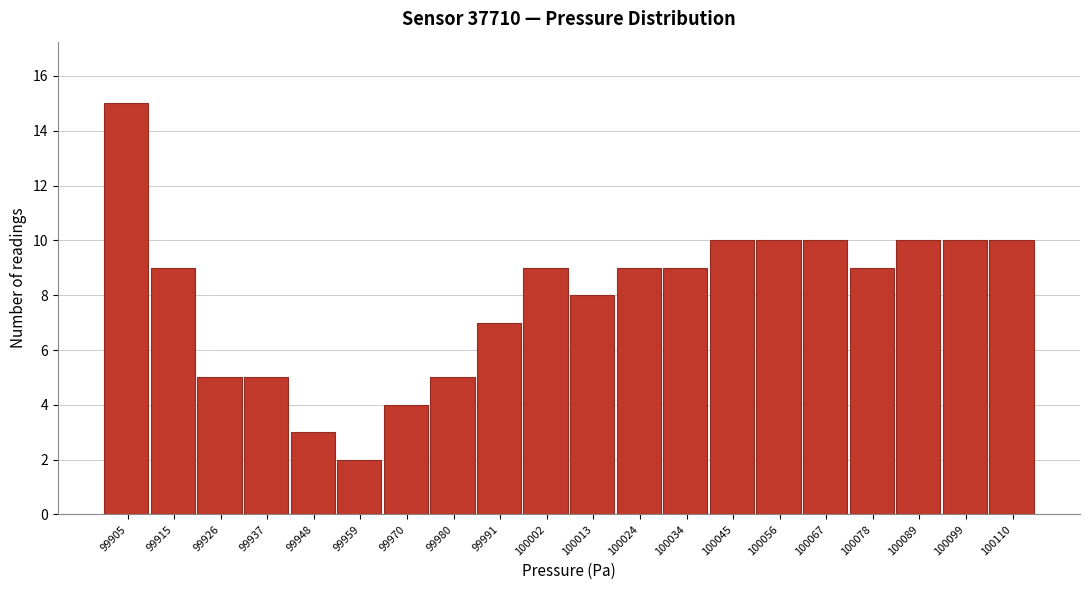

Reading left to right, extract all data points from this chart.

15	9	5	5	3	2	4	5	7	9	8	9	9	10	10	10	9	10	10	10